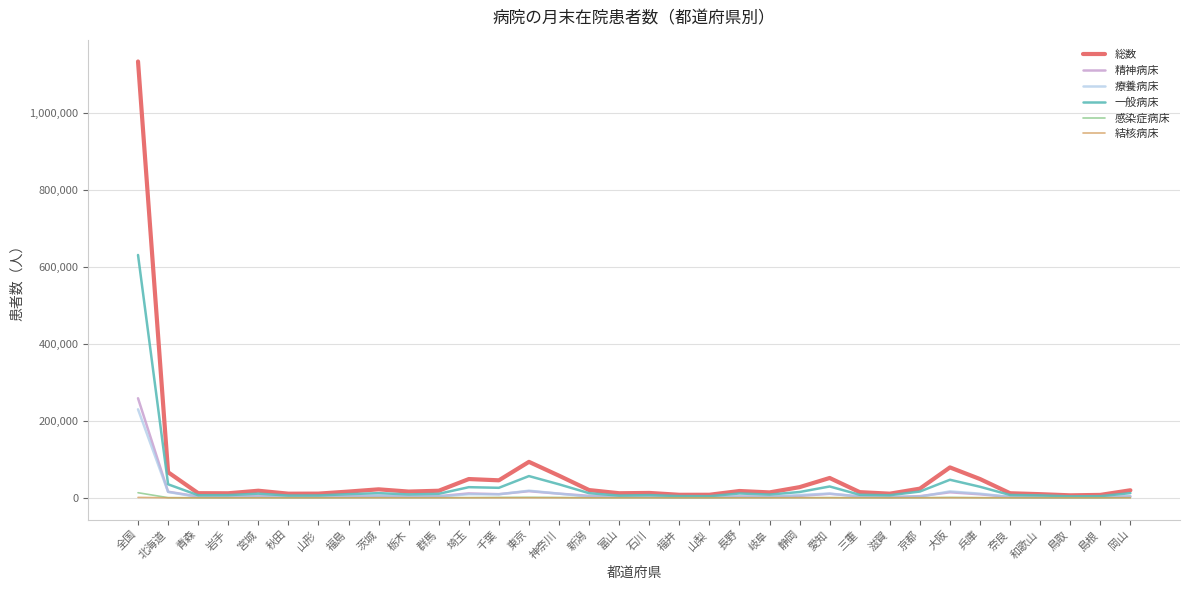

What is the greatest value displayed?

1133089